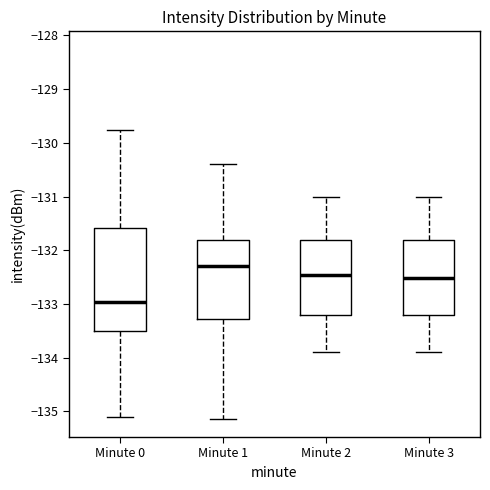

Comparing the boxes themselves (not the whiskers), which one is the tallest?

Minute 0